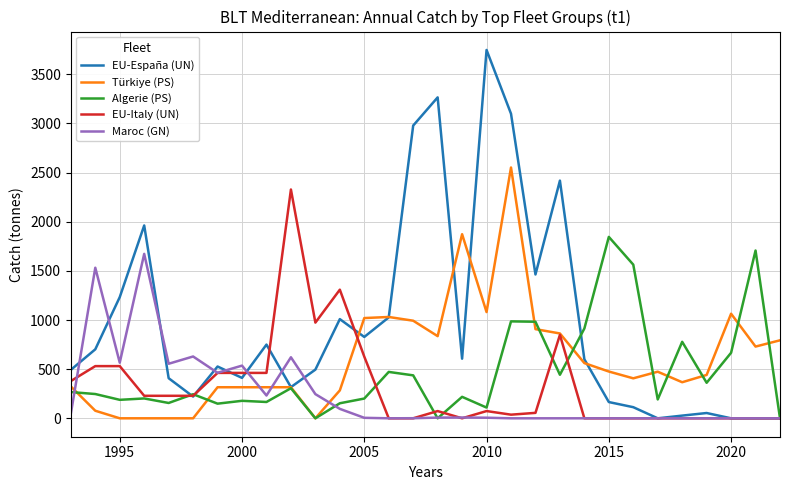

What is the average value of the Türkiye (PS) series?

614.0